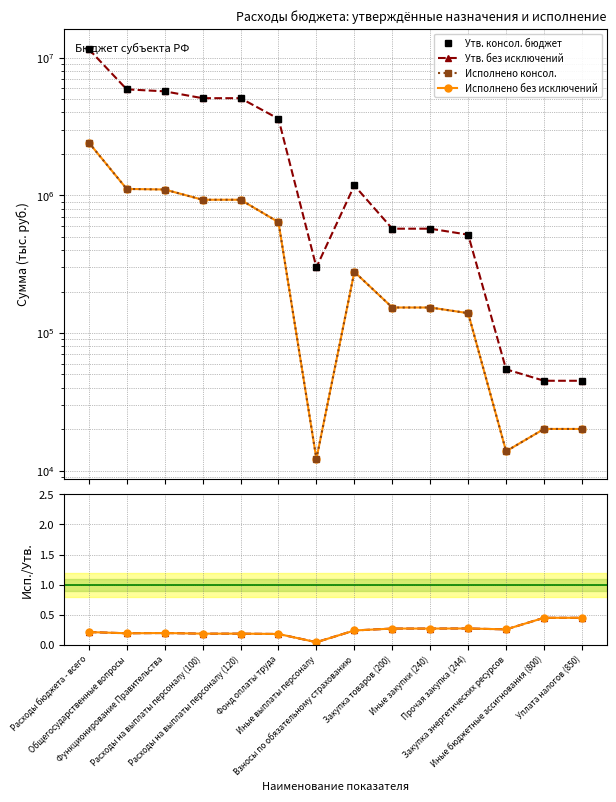

True or false: Исп./Утв. консол. has a value of 0.2 at Расходы на выплаты персоналу (120).

True